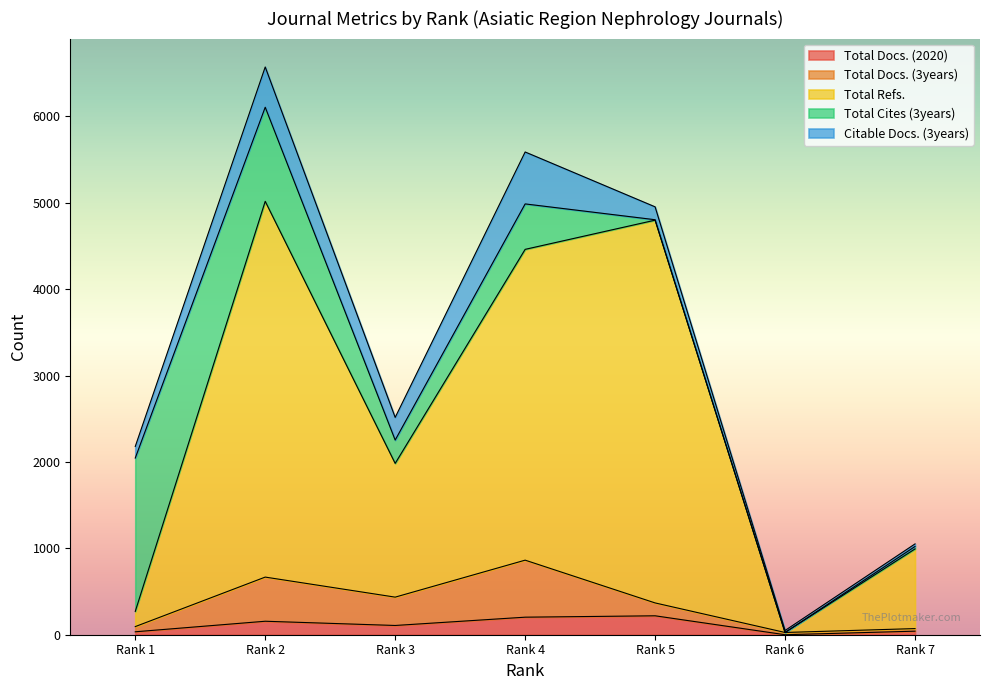

At which category does Total Docs. (3years) reach its first local peak?

Rank 2